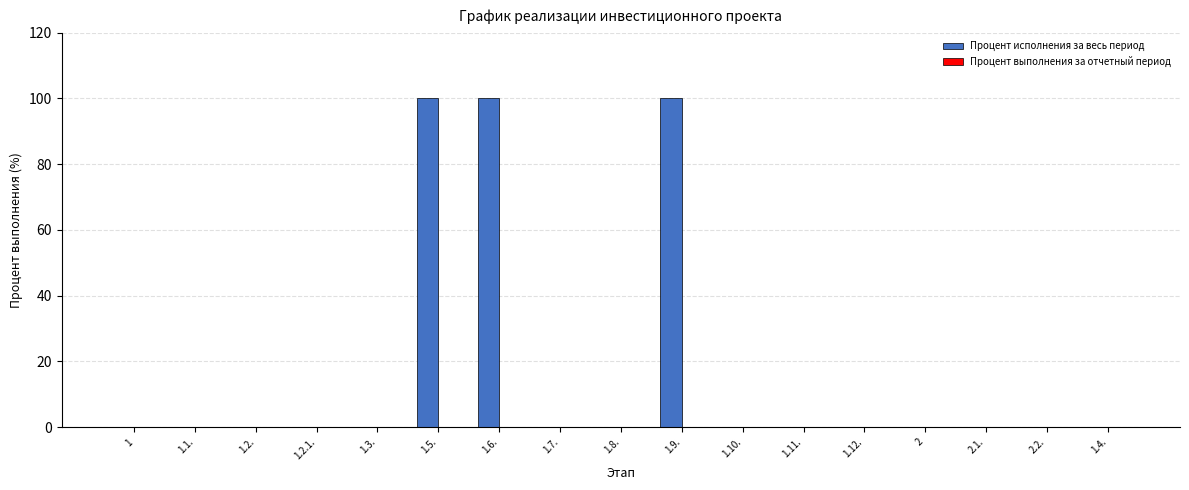

What is the change in value from 1.2.1. to 1.6.?

+100